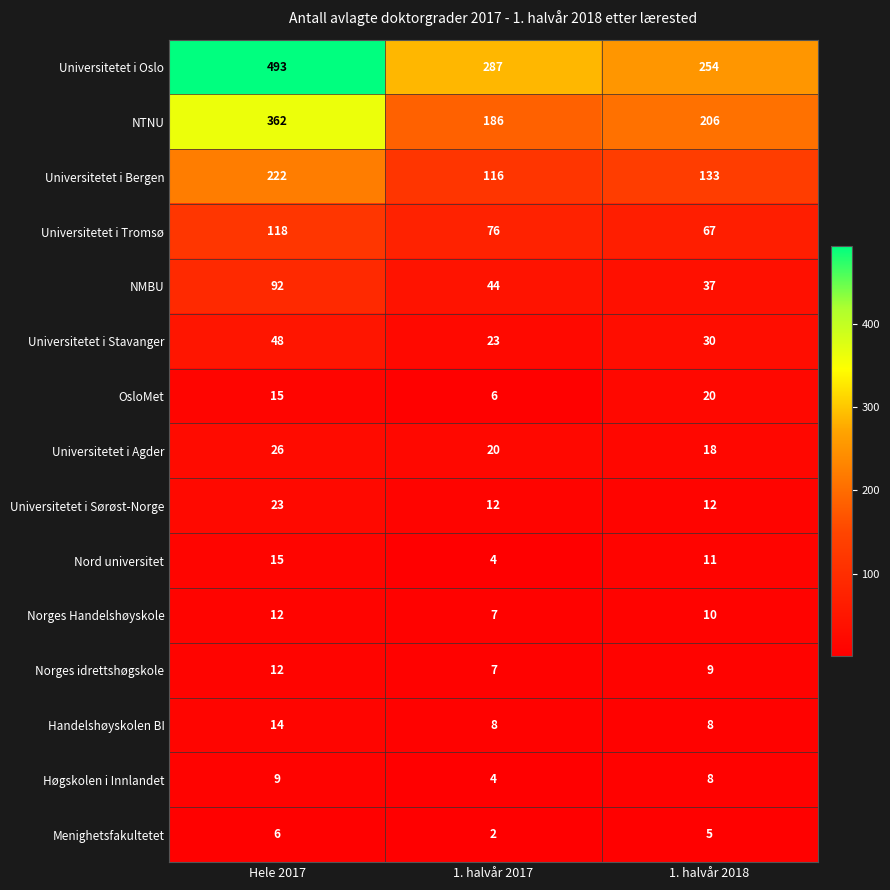

Between Hele 2017 and 1. halvår 2017, which series saw the biggest shift?

Universitetet i Oslo